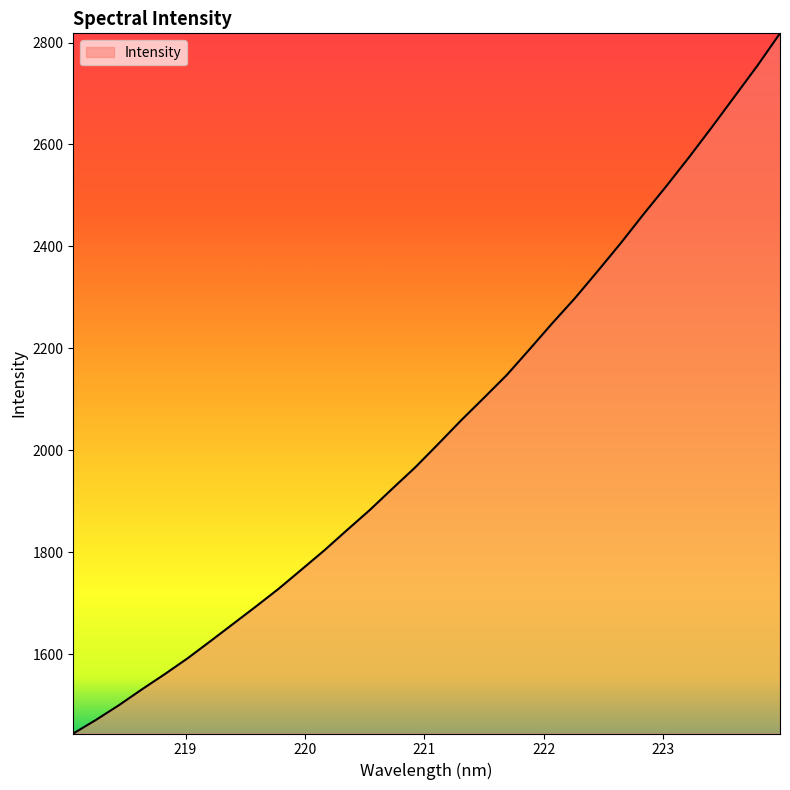

What is the smallest value displayed?

1444.1